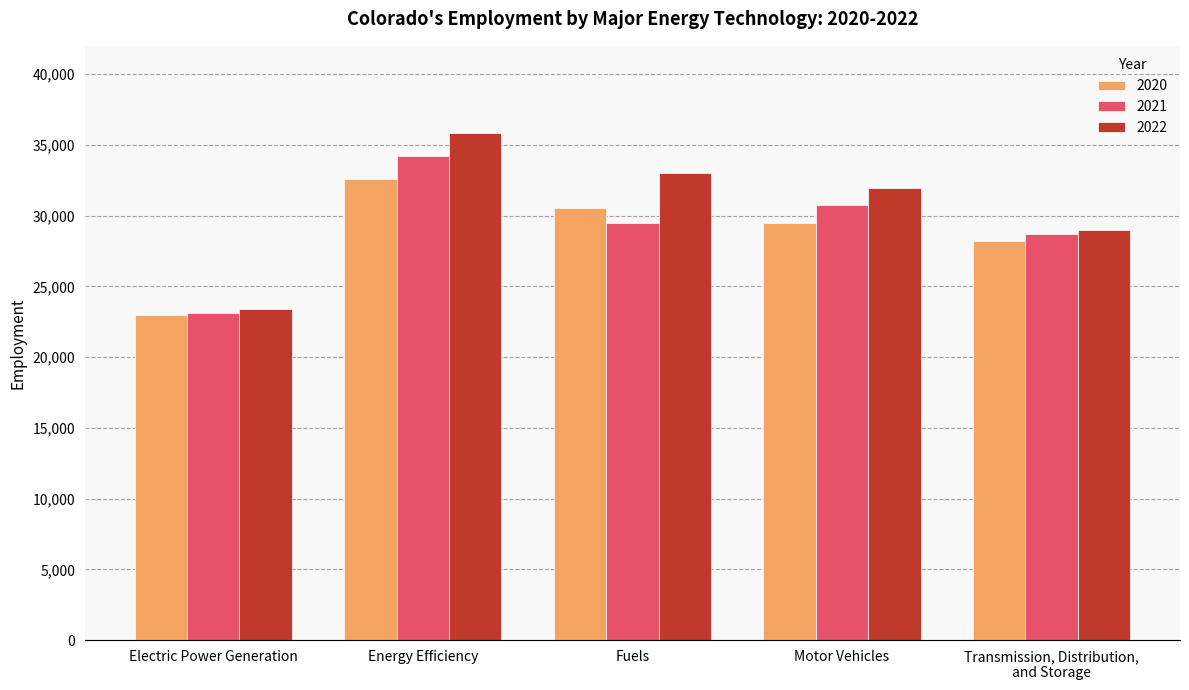

Where does the 2022 series first go above 31968?

Energy Efficiency